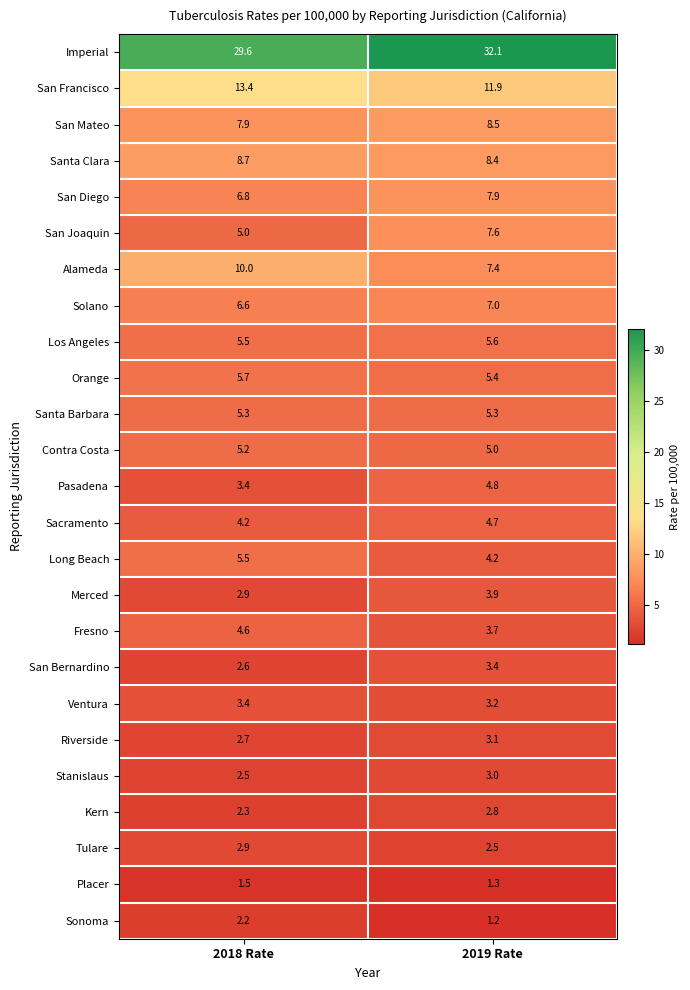

Rank the categories by Imperial value from lowest to highest.

2018 Rate, 2019 Rate